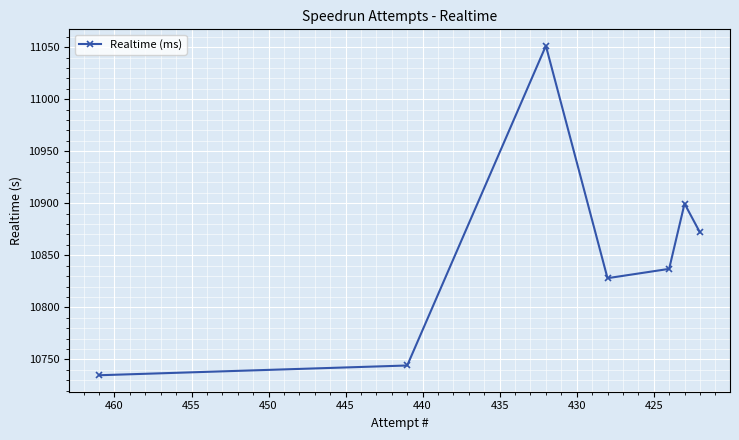

Which has a higher value, 435 or 430?

430